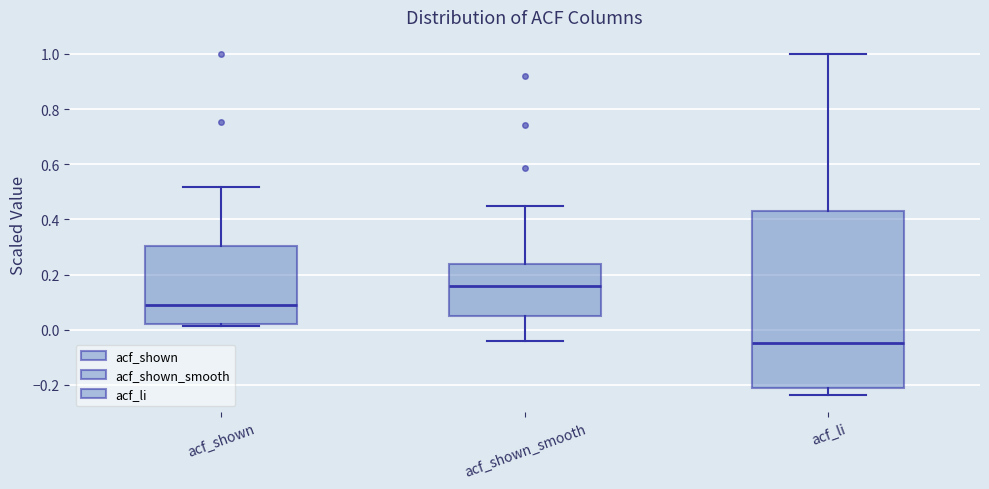

Where does the median line of the box for acf_shown sit on the y-axis? The values are not printed on the chart, so give them approximately, as read against the axis.

0.08